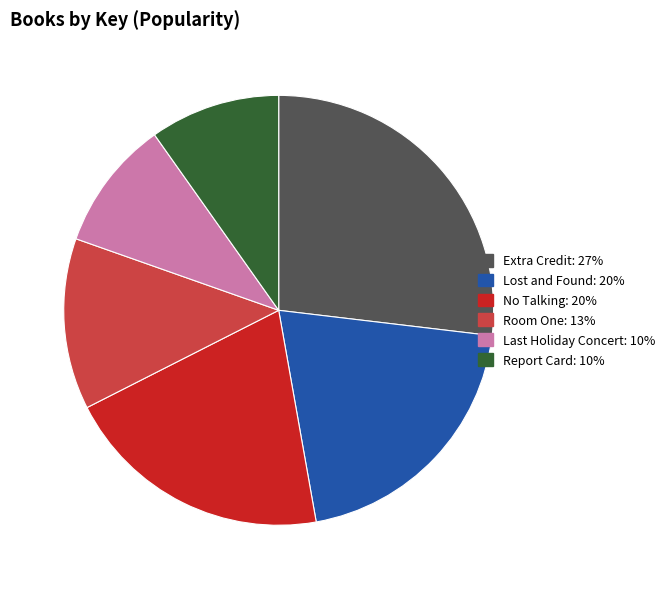

How many slices are in this pie chart?

6